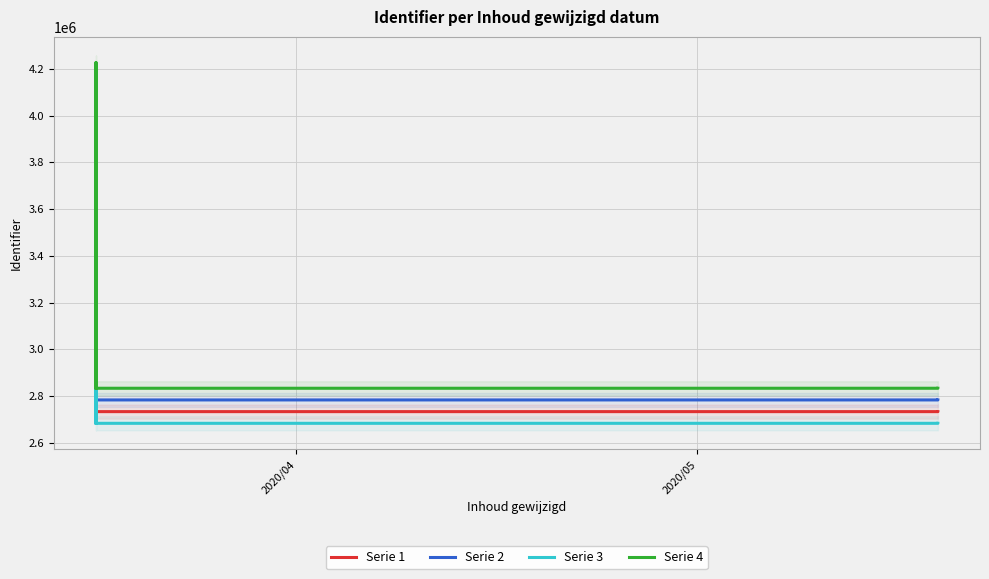

Does the chart display data point markers on the line(s)?

No